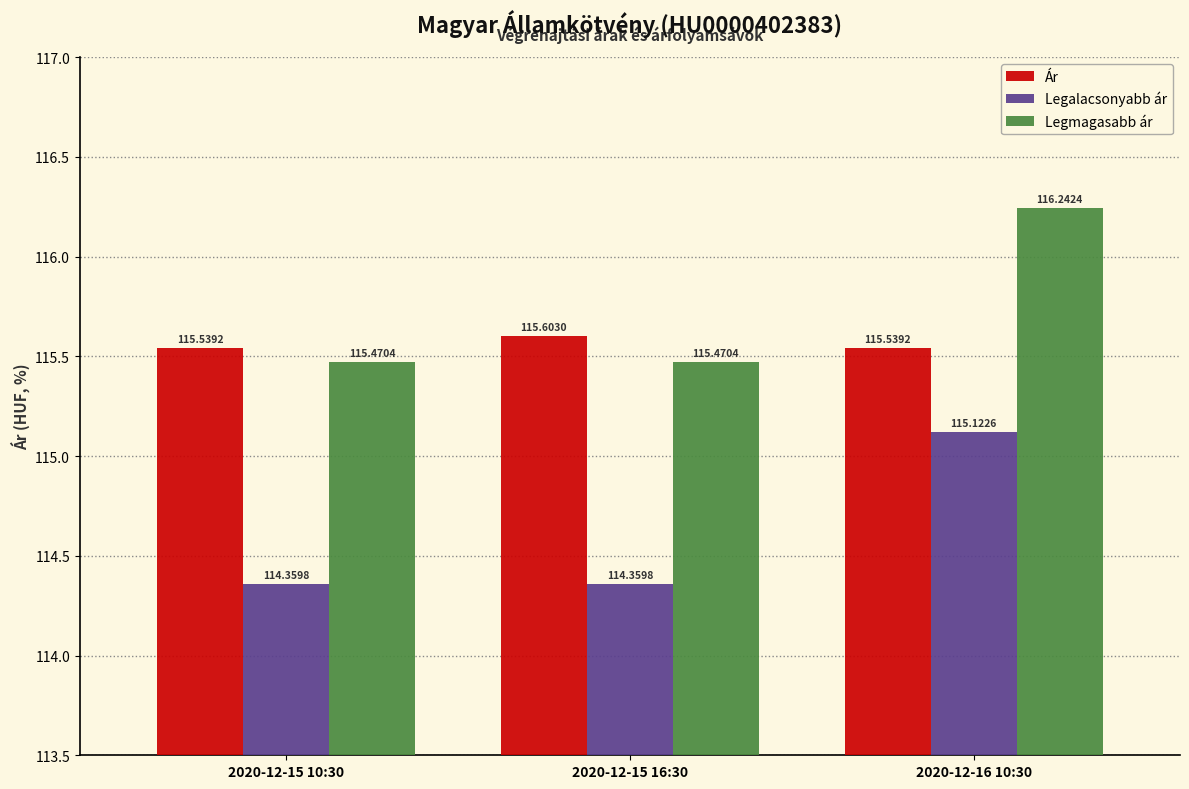

True or false: Legmagasabb ár has a value of 4.7 at 2020-12-16 10:30.

False